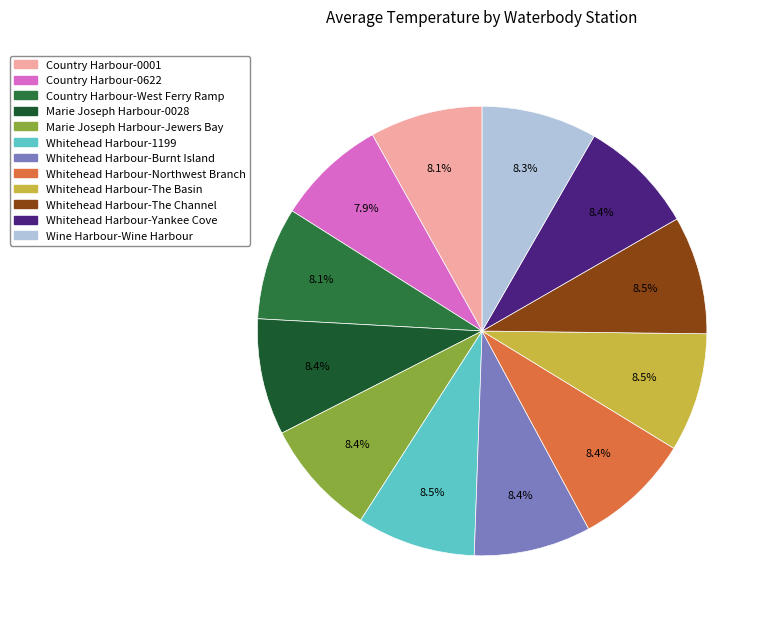

To the nearest percent, what is the difference between the largest and smallest slice percentages?

1%